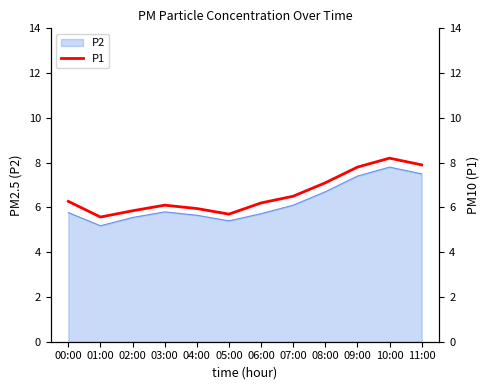

What is the highest value of the P2 series?

7.8